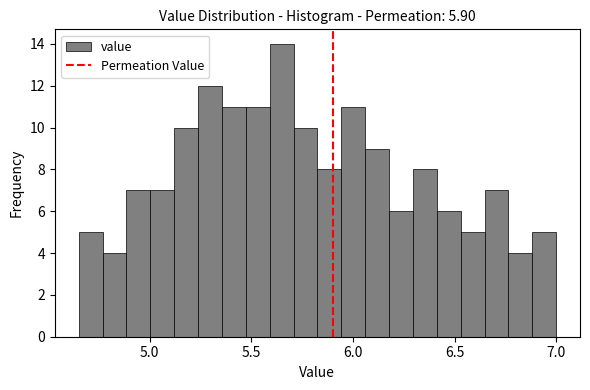

Read against the x-axis, roughly where is the centre of the tallest bar?

5.65